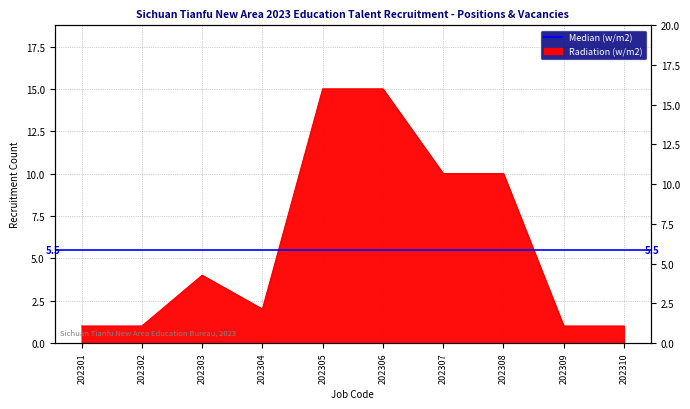

What is the approximate value at 202306, to the nearest 10?

20